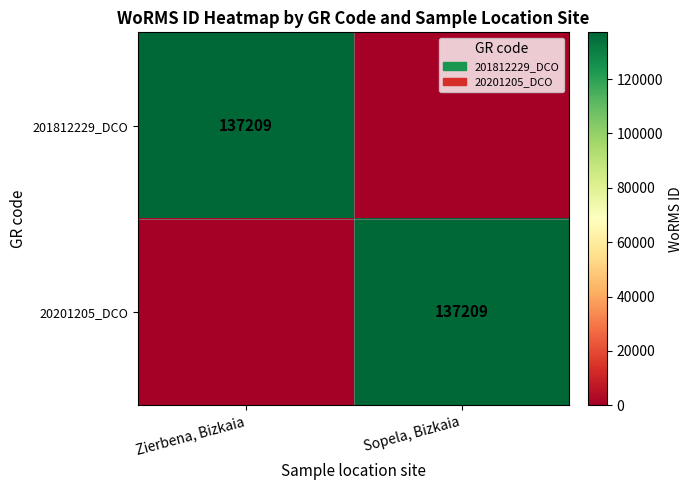

True or false: 201812229_DCO has a value of 228825 at Zierbena, Bizkaia.

False